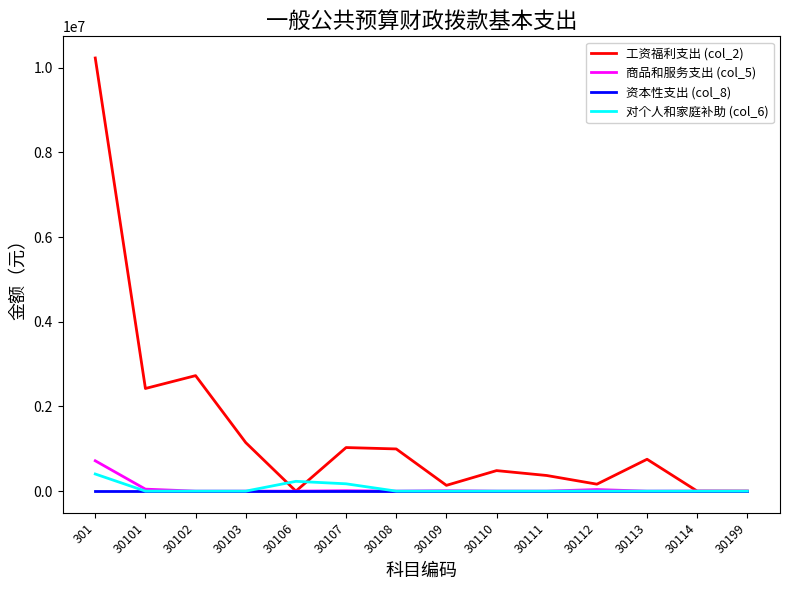

Is the value of 对个人和家庭补助 (col_6) at 301 greater than the value of 资本性支出 (col_8) at 30103?

Yes